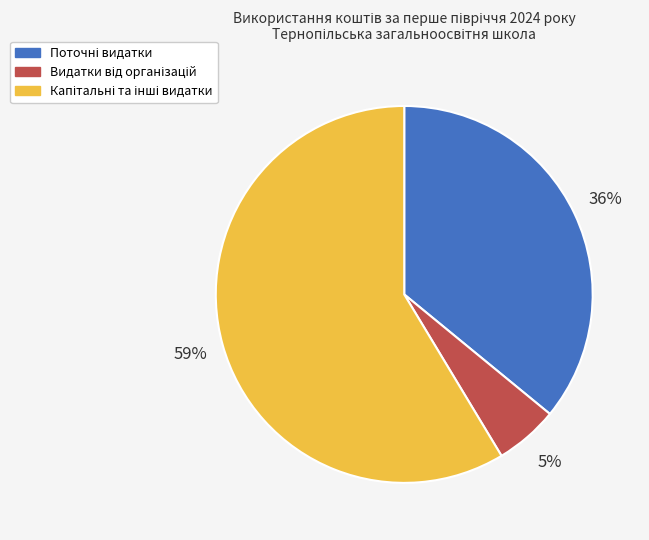

To the nearest percent, what is the average slice percentage?

33%